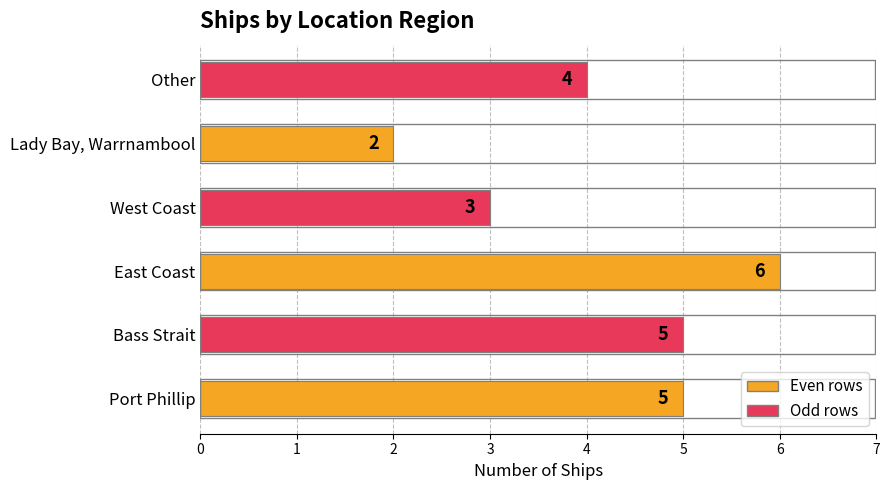

Are the bars horizontal?

Yes